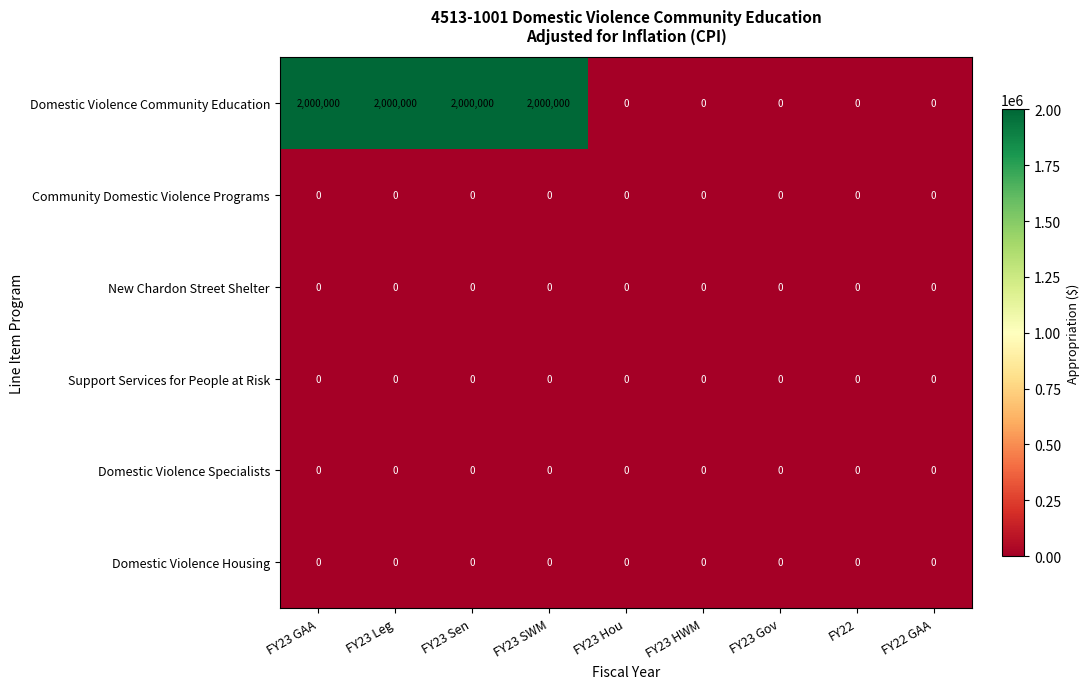

Which series has the widest spread of values?

Domestic Violence Community Education